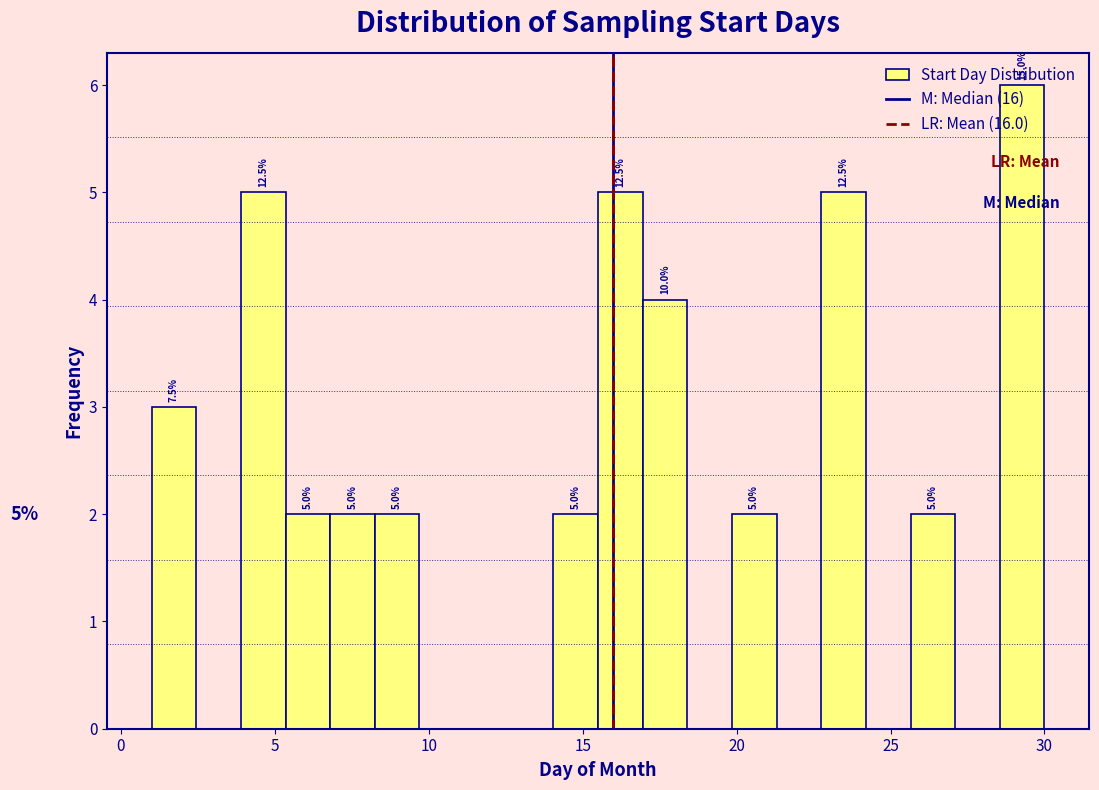

Read against the x-axis, roughly where is the centre of the tallest bar?

29.5